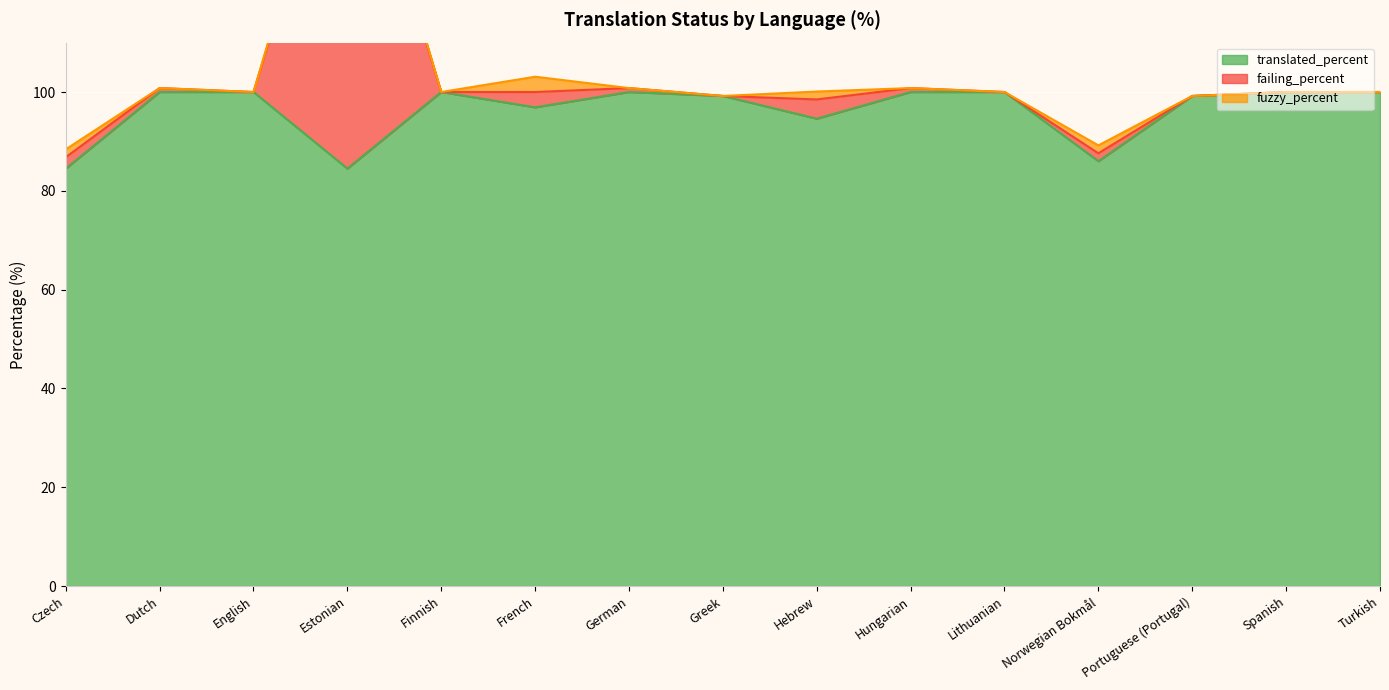

Which has a higher value, Greek or Portuguese (Portugal)?

Greek